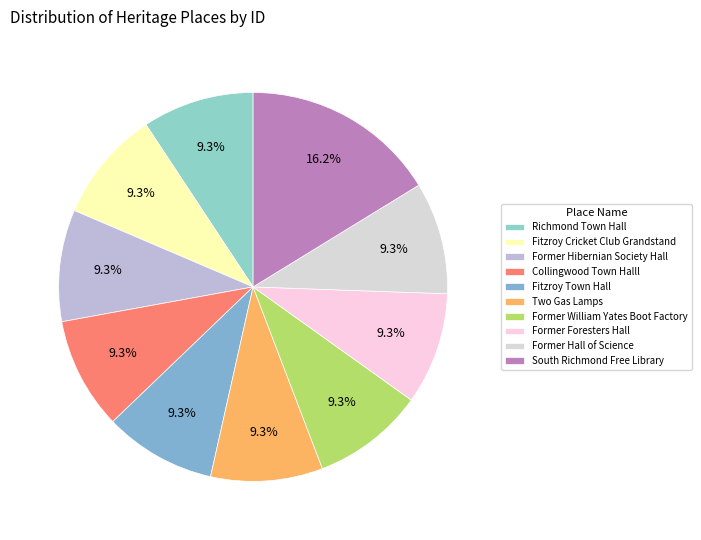

To the nearest percent, what is the combined percentage of Fitzroy Town Hall and South Richmond Free Library?

26%